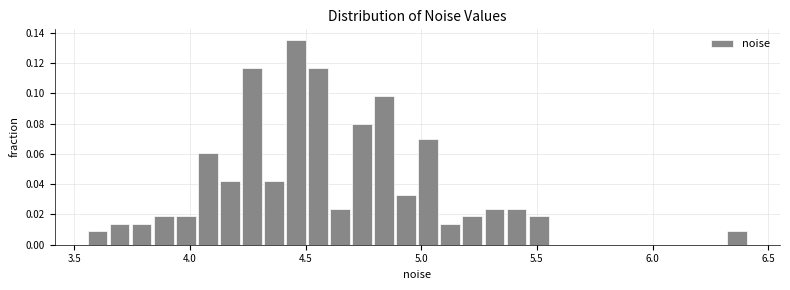

Read against the x-axis, roughly where is the centre of the tallest bar?

4.45